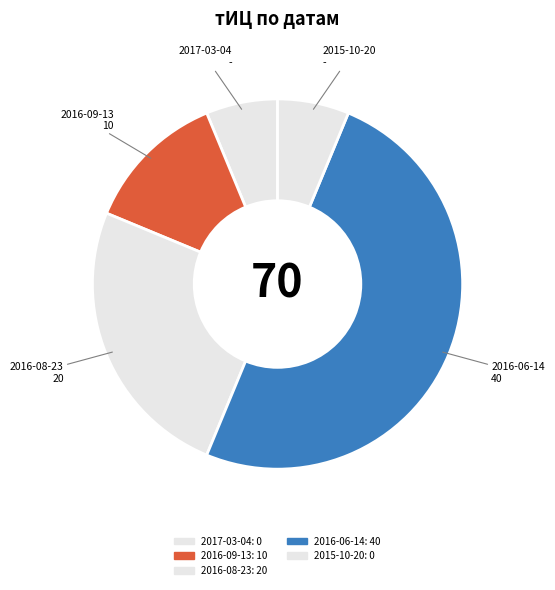

Count the number of slices in the pie.

5